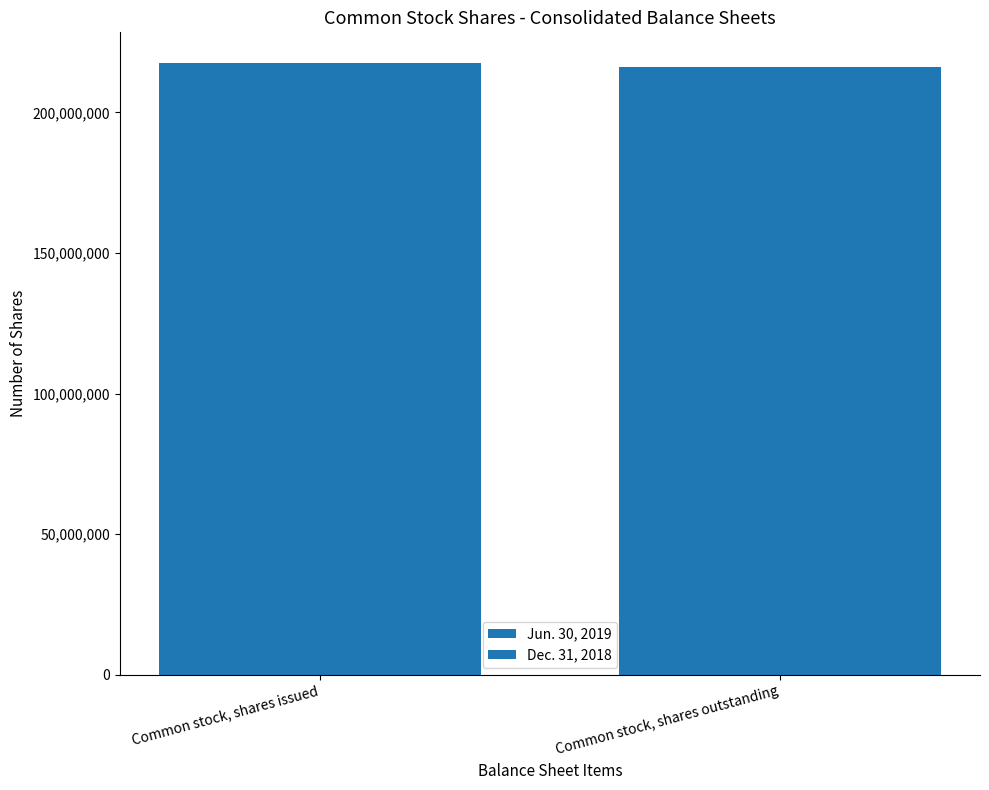

At which label is Dec. 31, 2018 closest to 216985738?

Common stock, shares issued